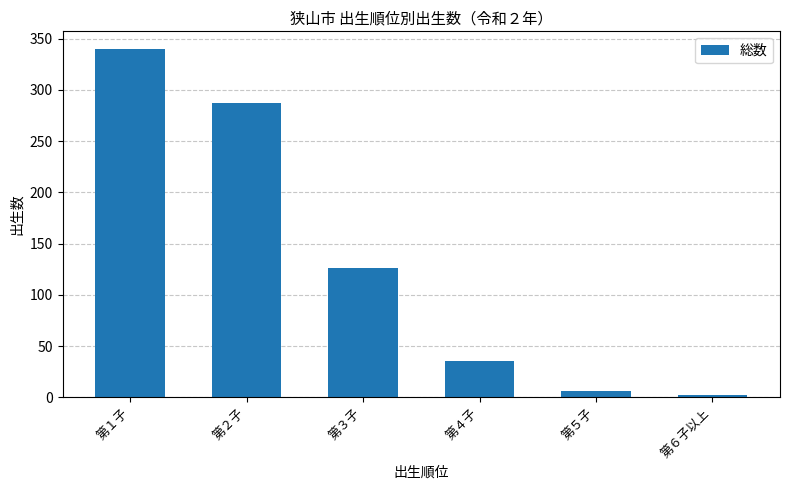

Which has a higher value, 第６子以上 or 第１子?

第１子